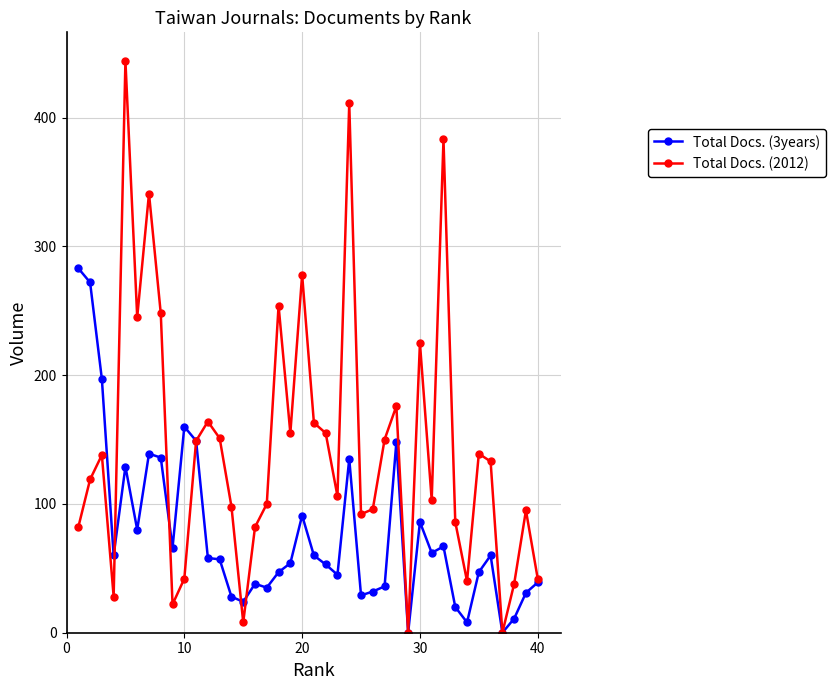

Which series has the largest range (max minus min)?

Total Docs. (2012)